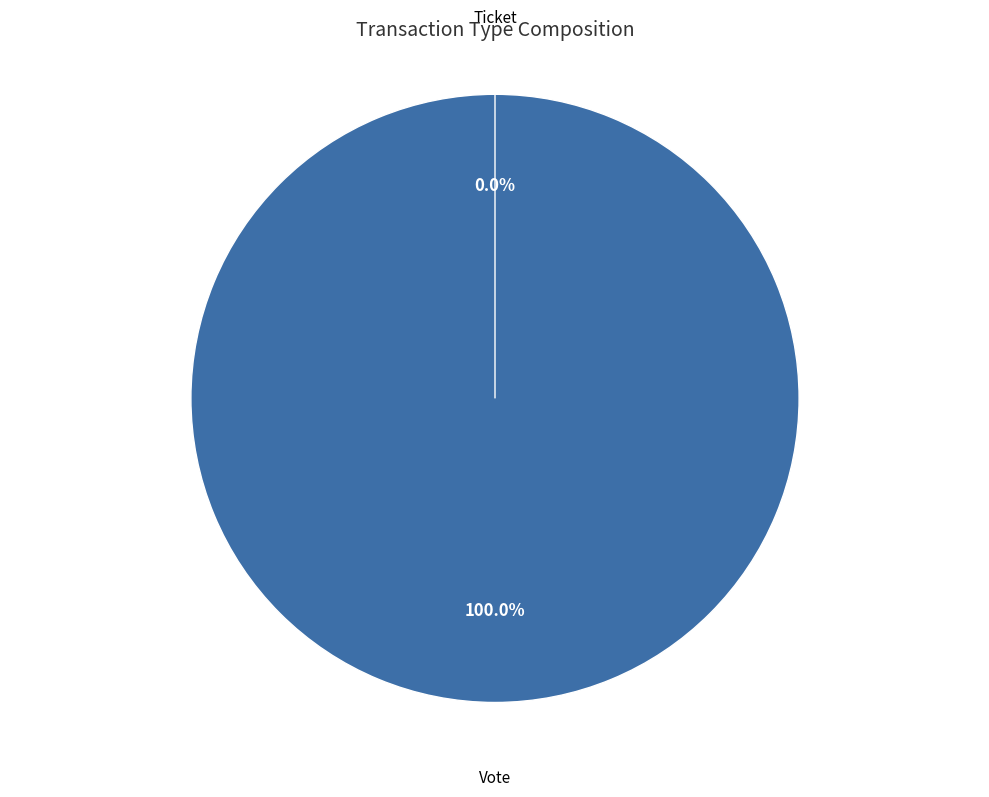

Which has a higher value, Ticket or Vote?

Vote